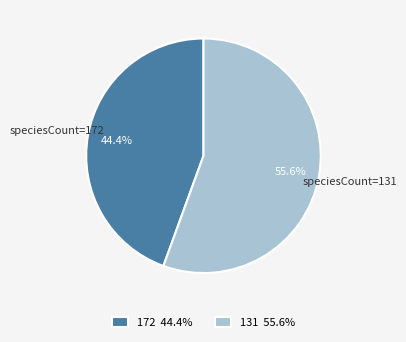

Between 172 and 131, which is larger?

131